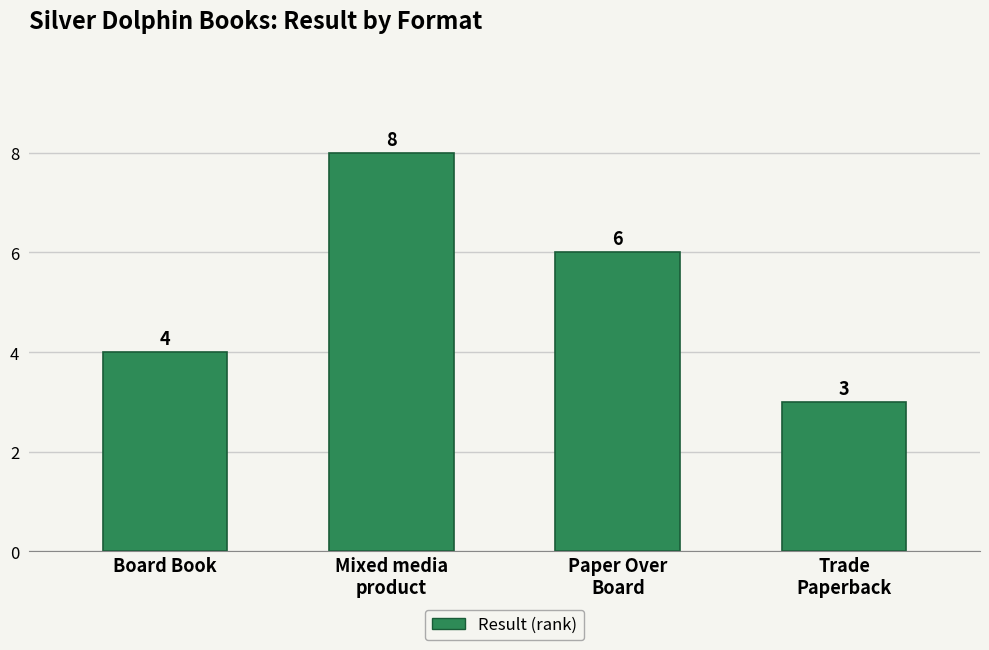

Which has a higher value, Board Book or Trade
Paperback?

Board Book